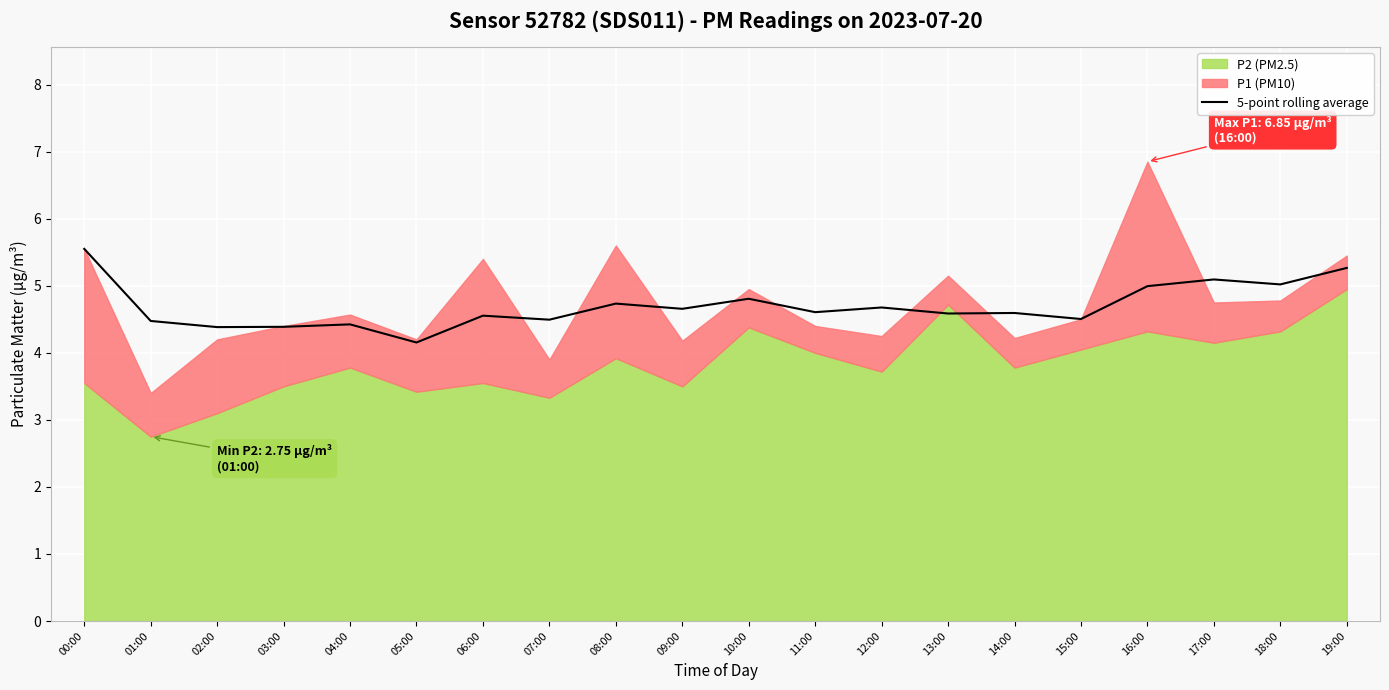

True or false: 5-point rolling average has a value of 4.7 at 08:00.

True